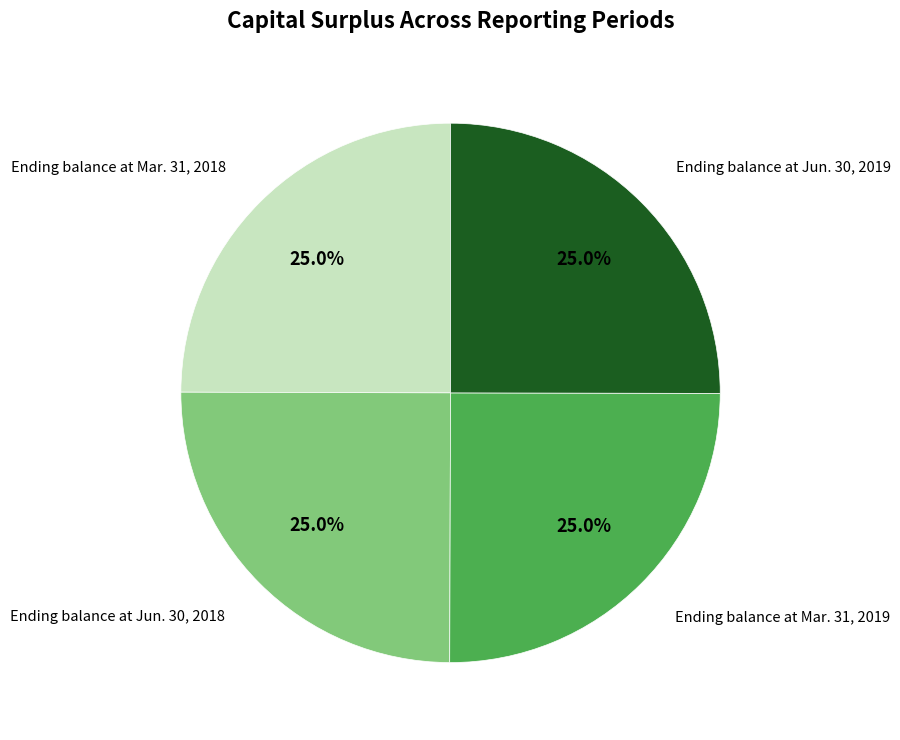

Is there any slice that represents more than half of the pie?

No